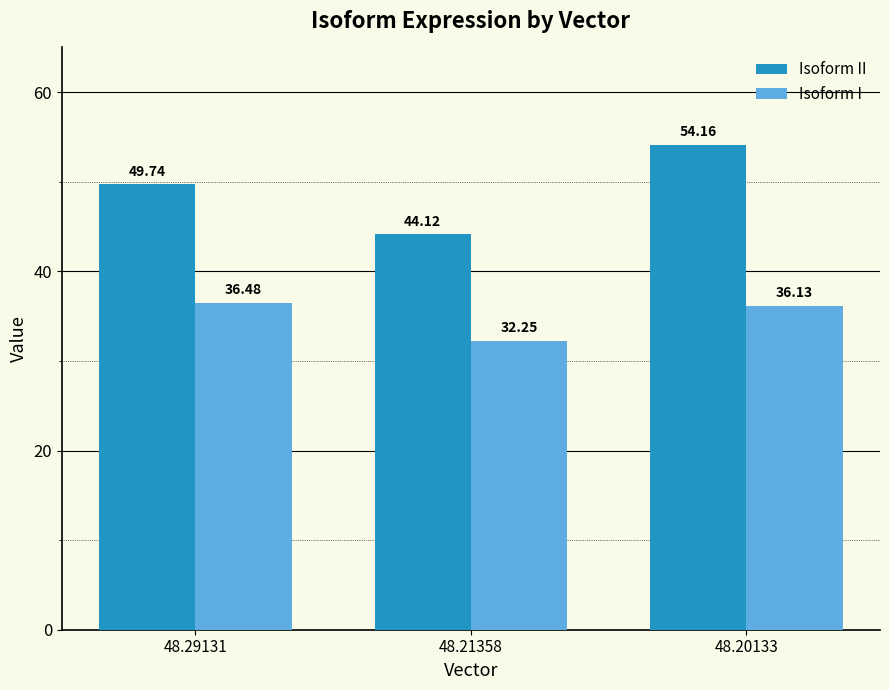

What are all the series names shown in the legend?

Isoform II, Isoform I